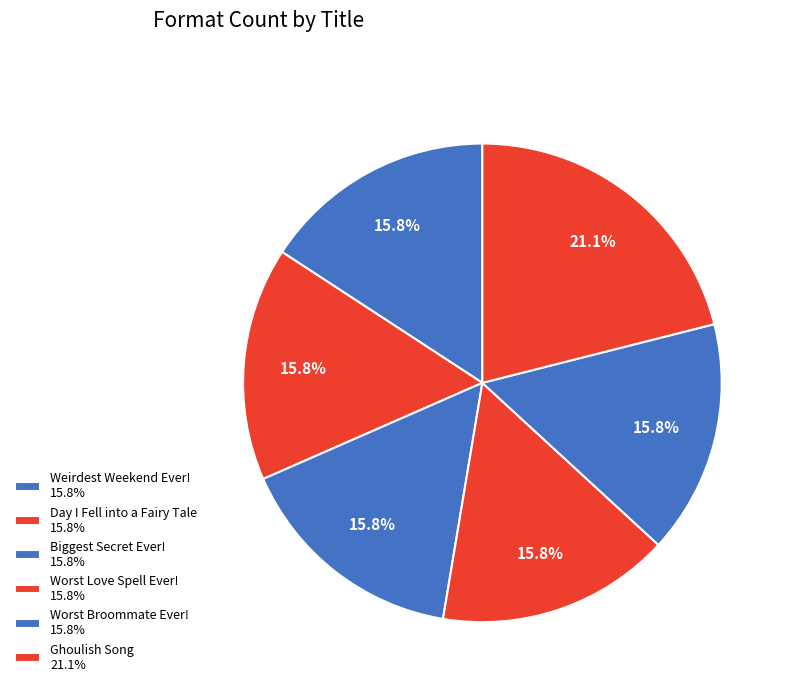

Is Worst Broommate Ever! the majority of the pie?

No